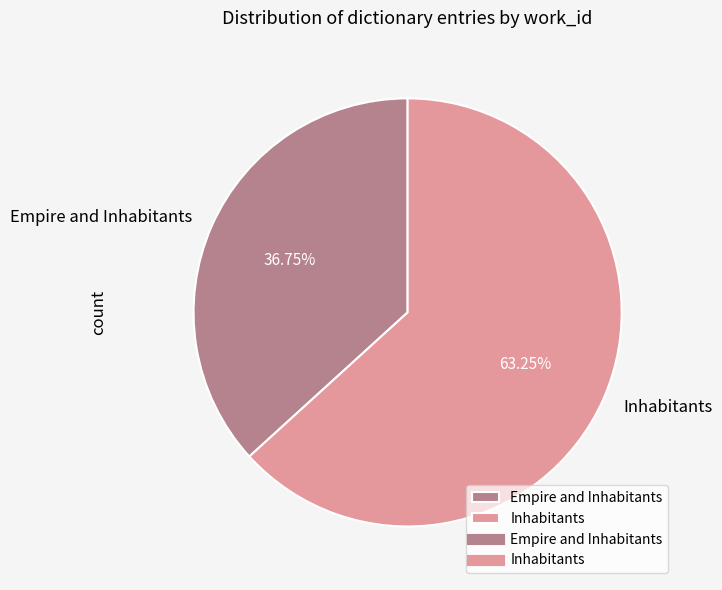

How many slices are in this pie chart?

2